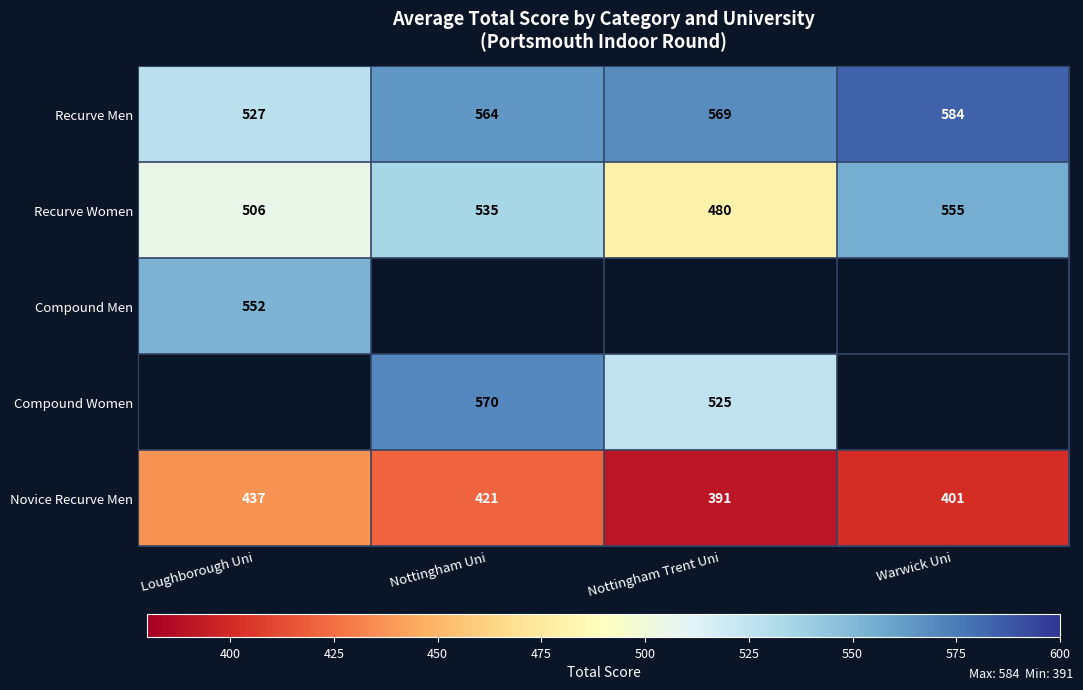

Is it true that Compound Men equals 552 at Loughborough Uni?

True